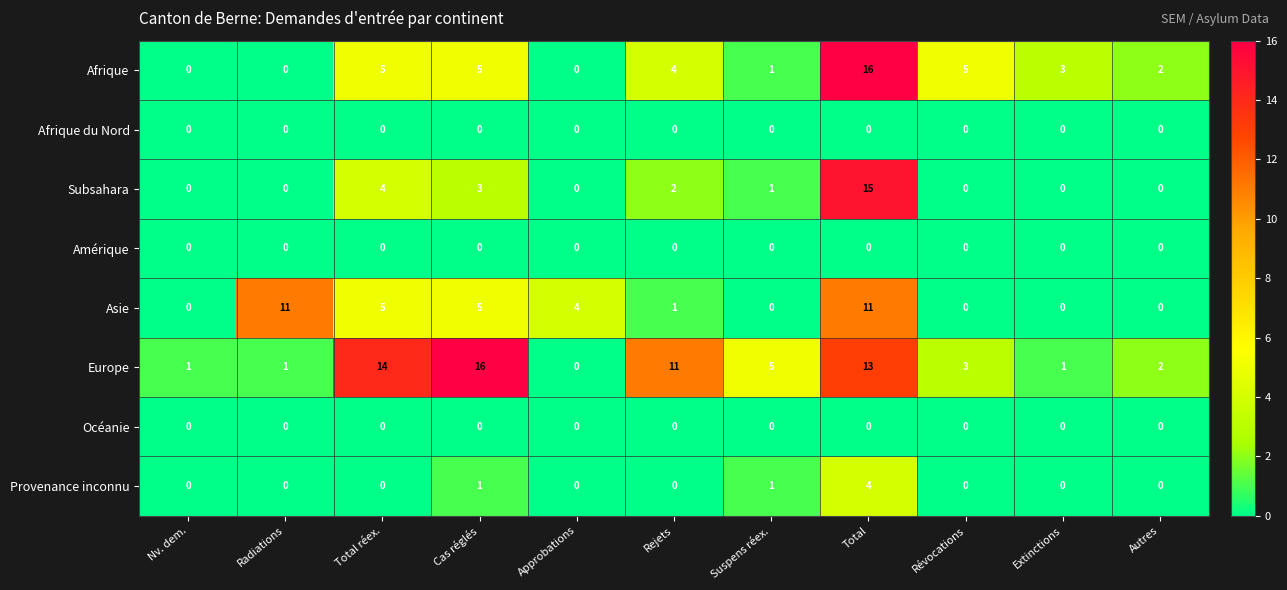

What is the spread (max minus min) of values at Cas réglés?

16